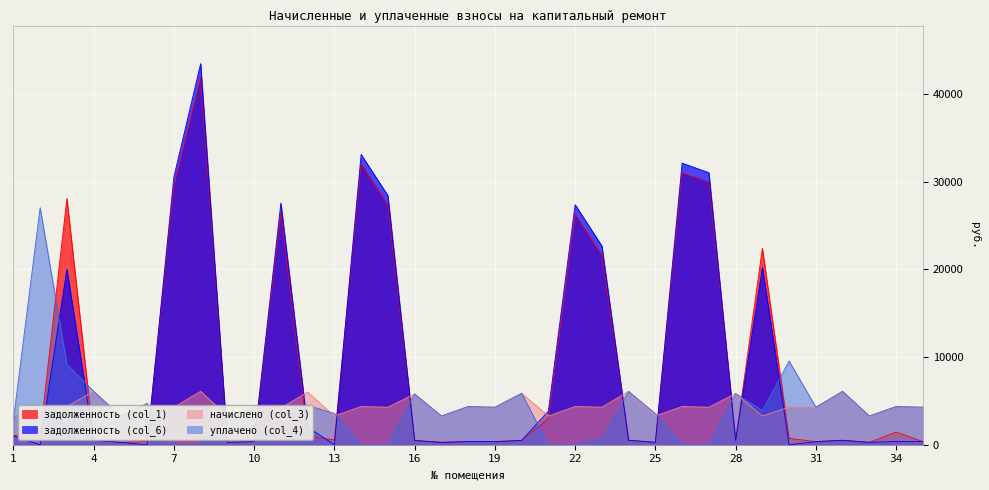

List the series in order of their peak value, lowest first.

начислено (col_3), уплачено (col_4), задолженность (col_1), задолженность (col_6)